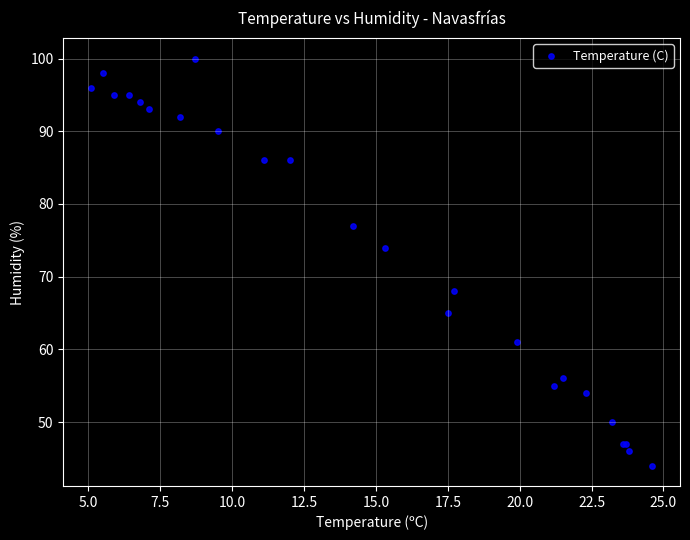

What Y value in the scatter plot is closest to 72?

74